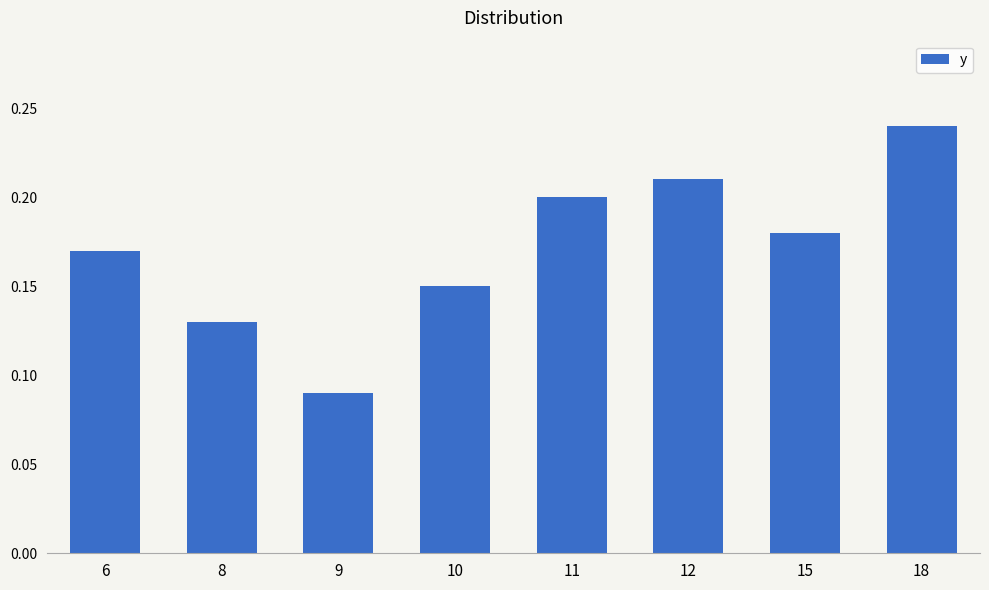

At which category does the chart reach its peak across all series?

18